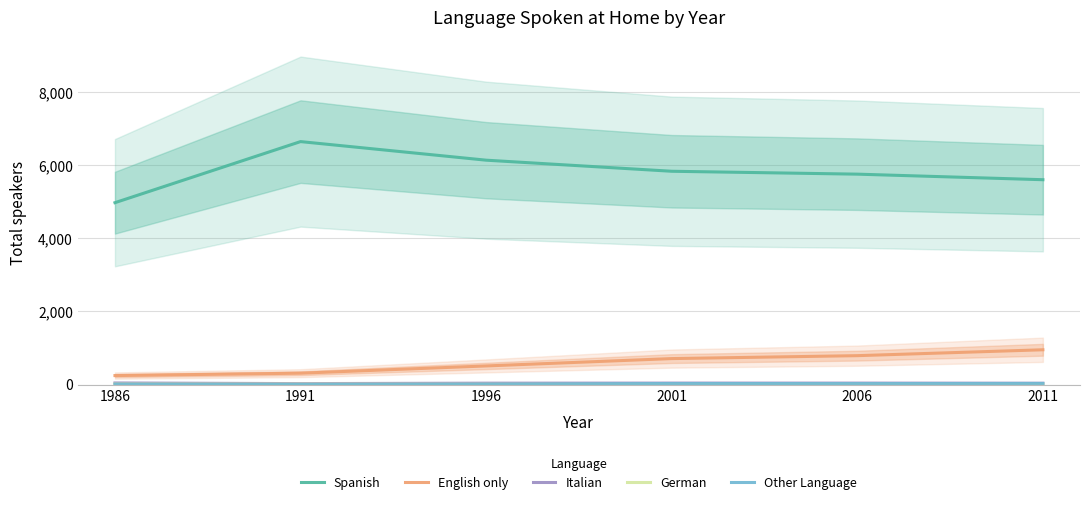

The value of German at 1996 is 8. True or false?

True